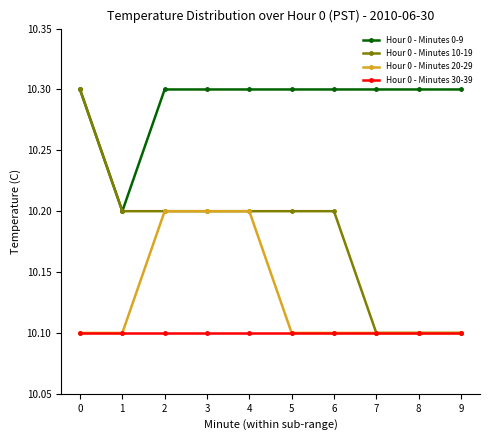

Rank the series by their average value, from lowest to highest.

Hour 0 - Minutes 30-39, Hour 0 - Minutes 20-29, Hour 0 - Minutes 10-19, Hour 0 - Minutes 0-9